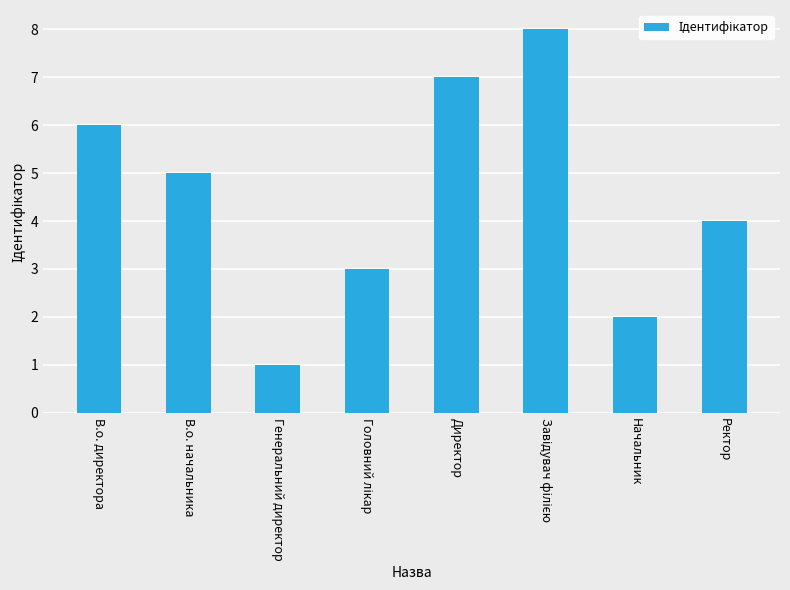

What is the change in value from Директор to Ректор?

-3